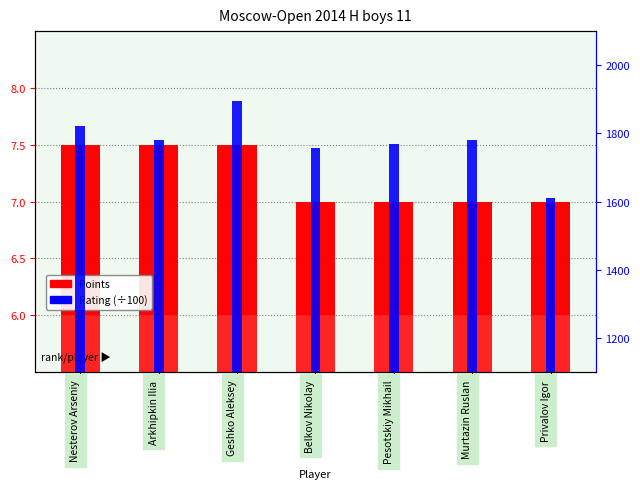

The Rating (×100) series shows 6.9 at Geshko Aleksey. True or false?

False